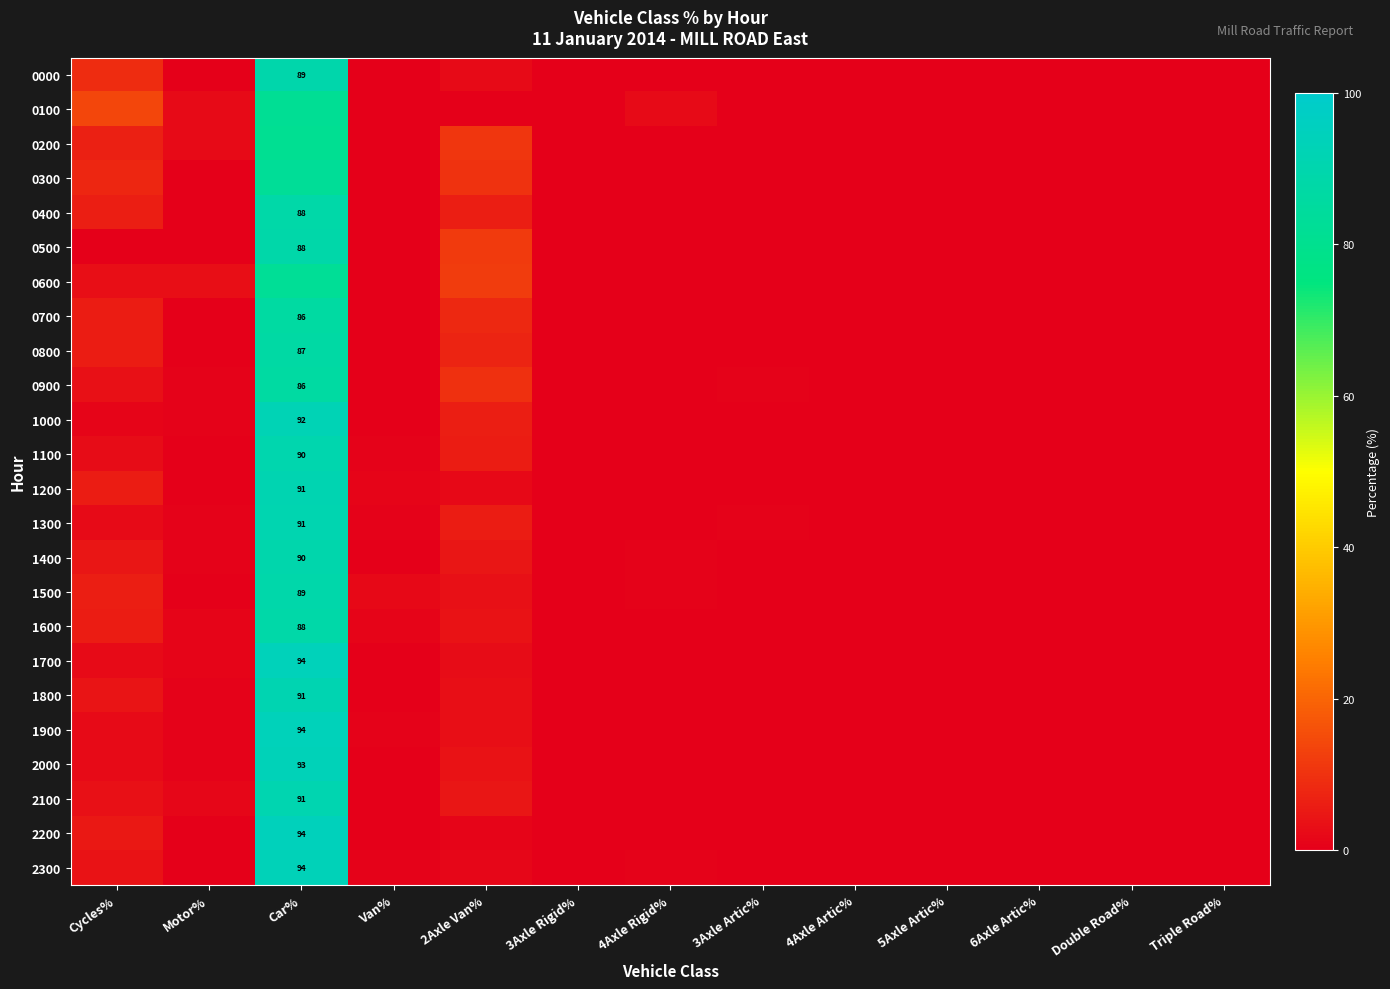

The 1200 series shows 1.2 at Cycles%. True or false?

False